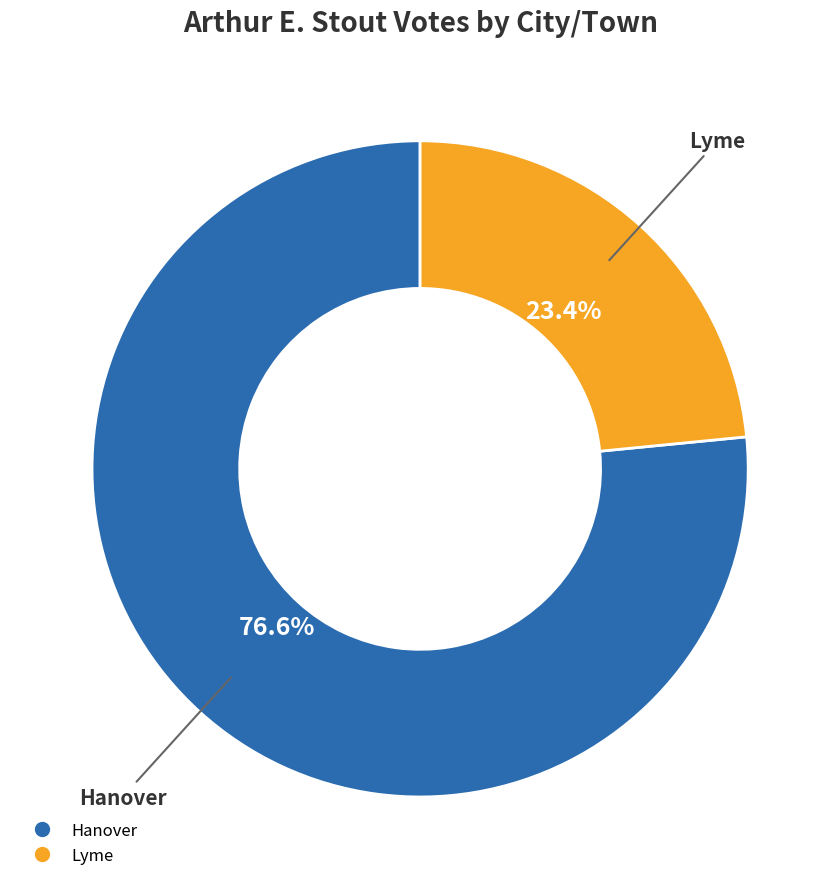

Does Hanover account for over 50% of the chart?

Yes